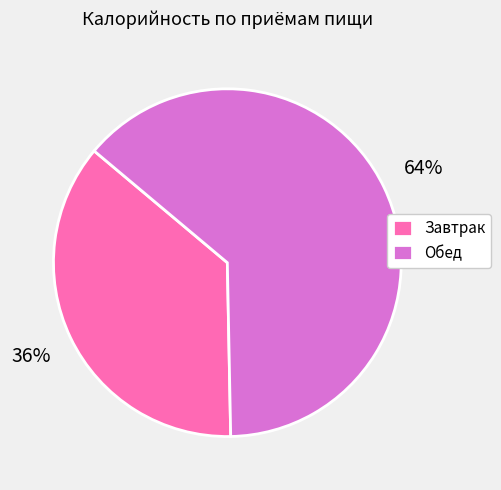

The Завтрак slice represents 36% of the pie. True or false?

True